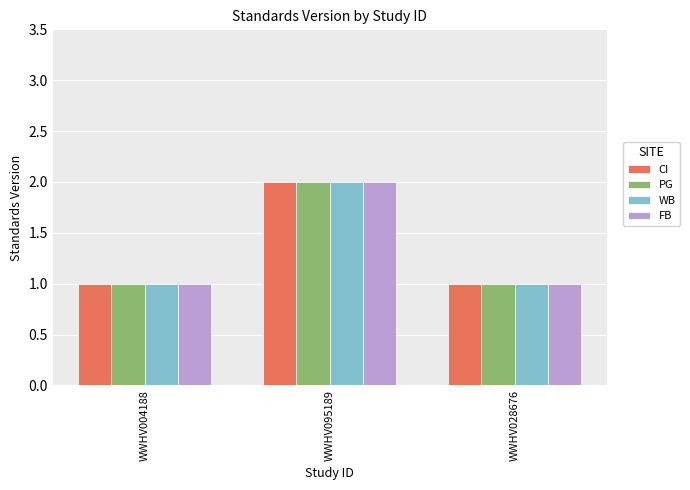

What is the total value across all series at WWHV095189?

8